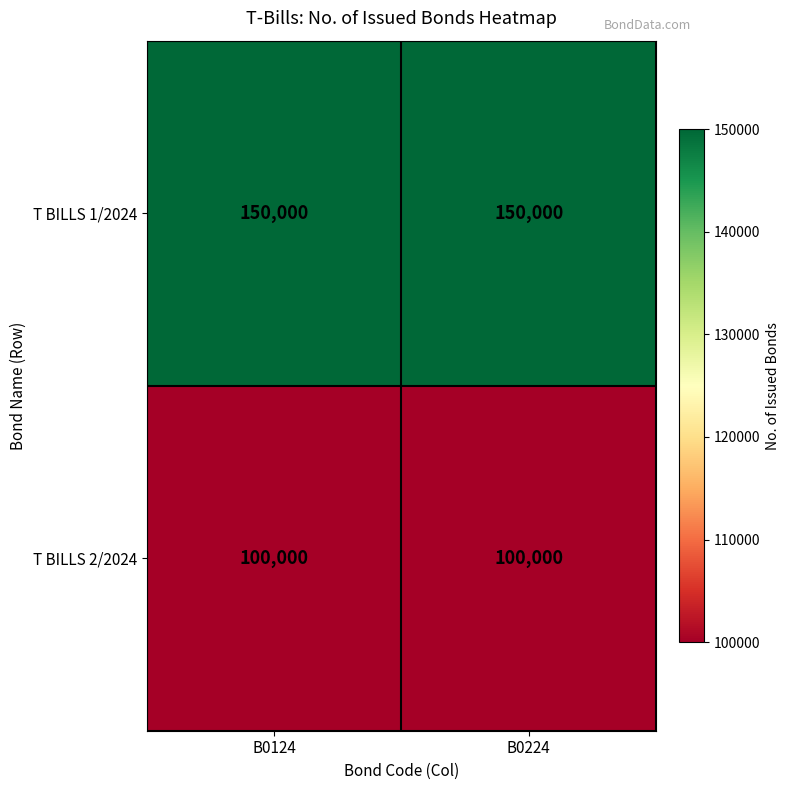

What is the minimum value shown in the chart?

100000